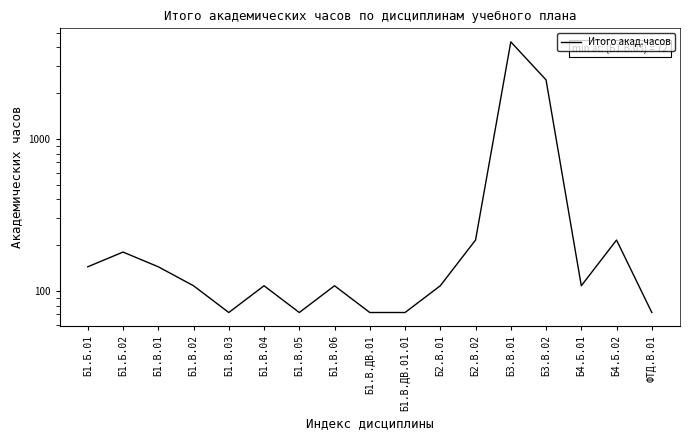

At which category does the chart reach its minimum across all series?

Б1.В.03